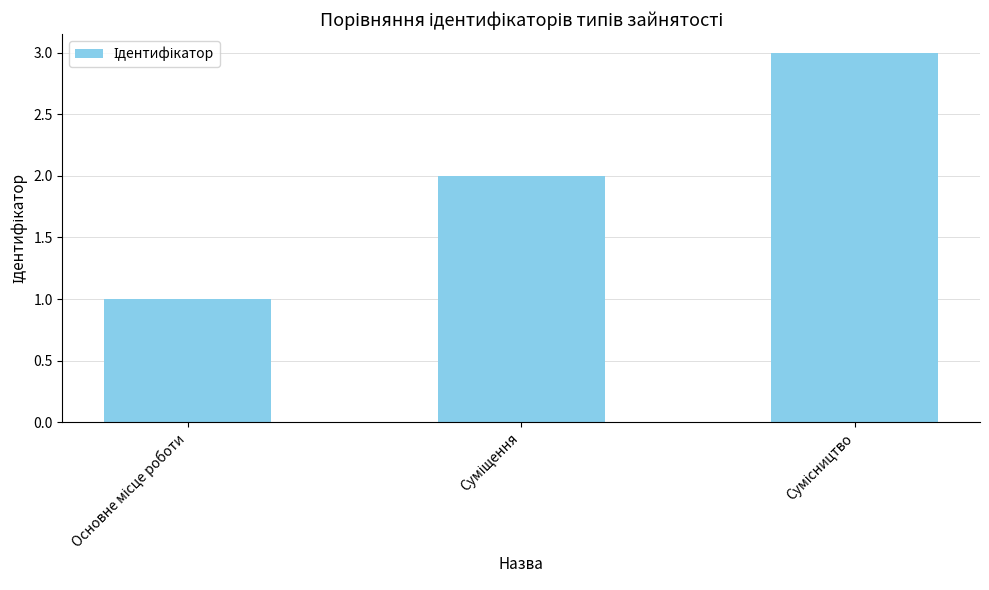

What is the value of the 3rd bar from the left?

3